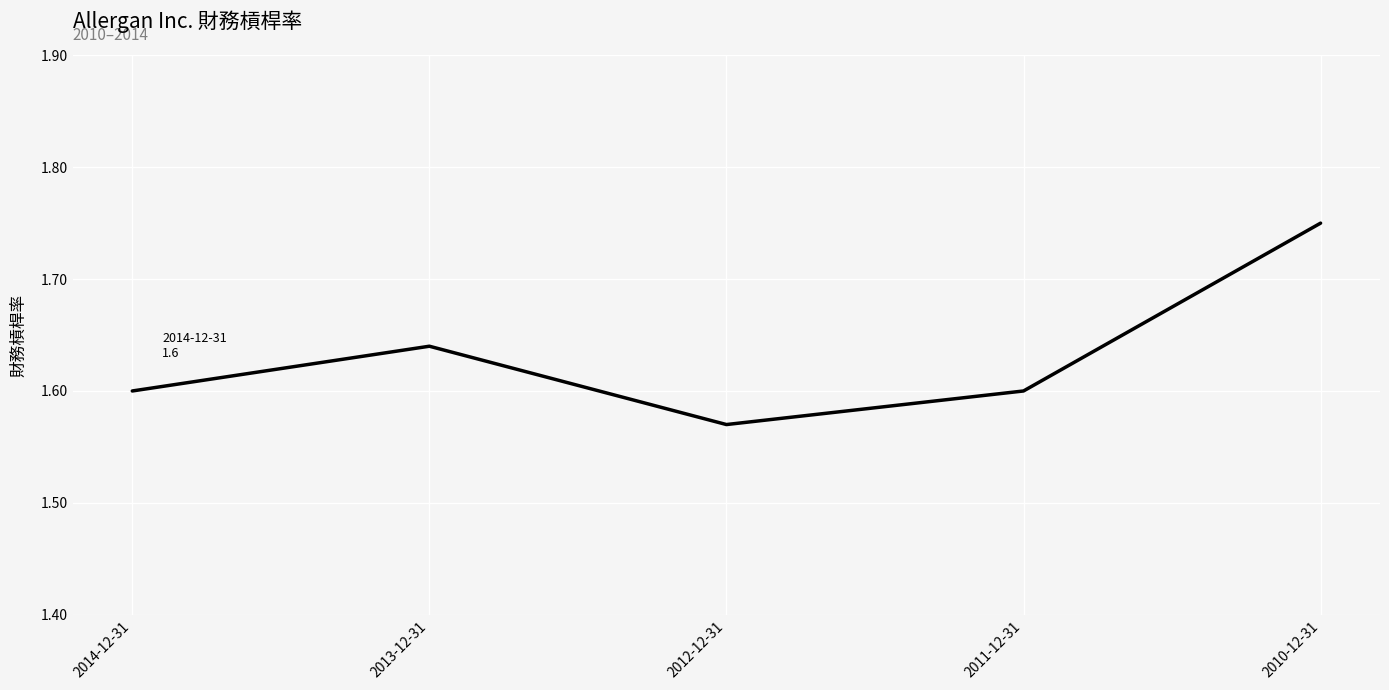

What position from the right is 2011-12-31?

2